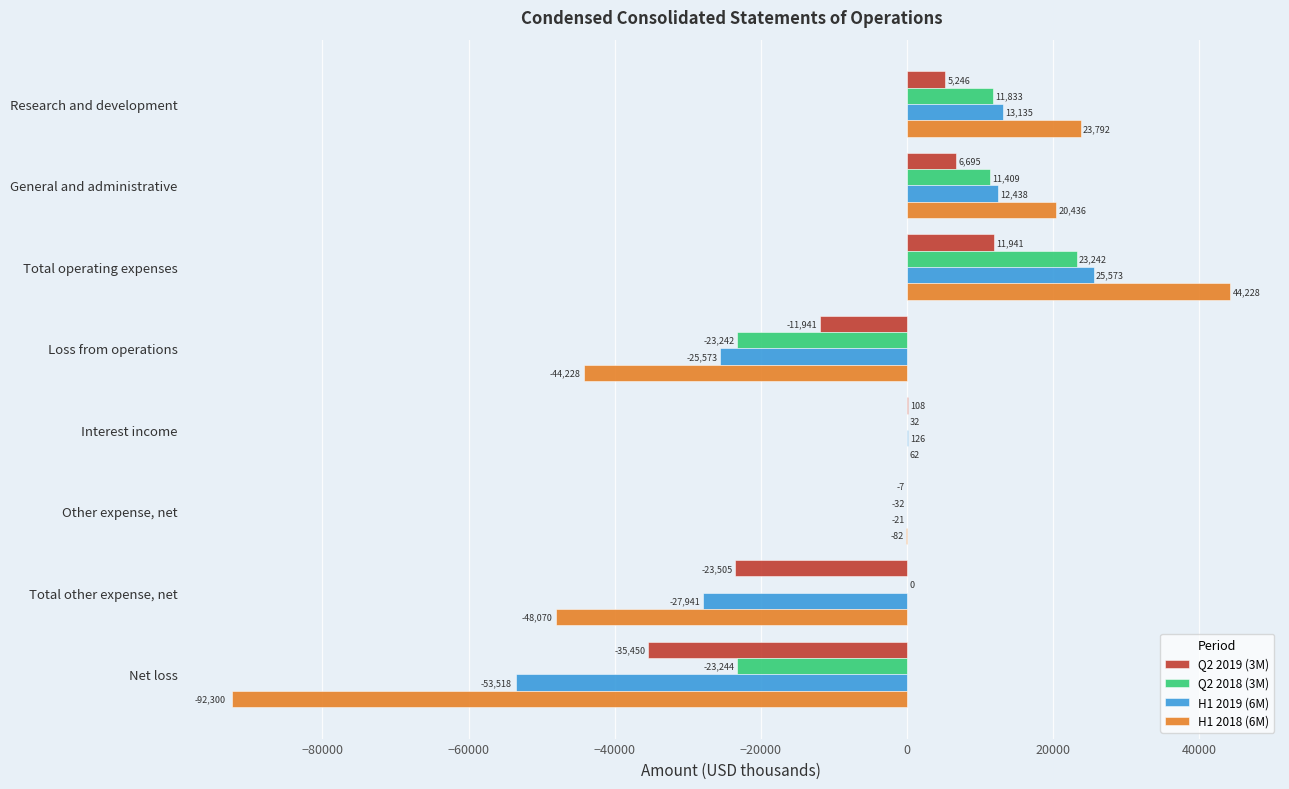

At which label is H1 2018 (6M) closest to -24036?

Loss from operations